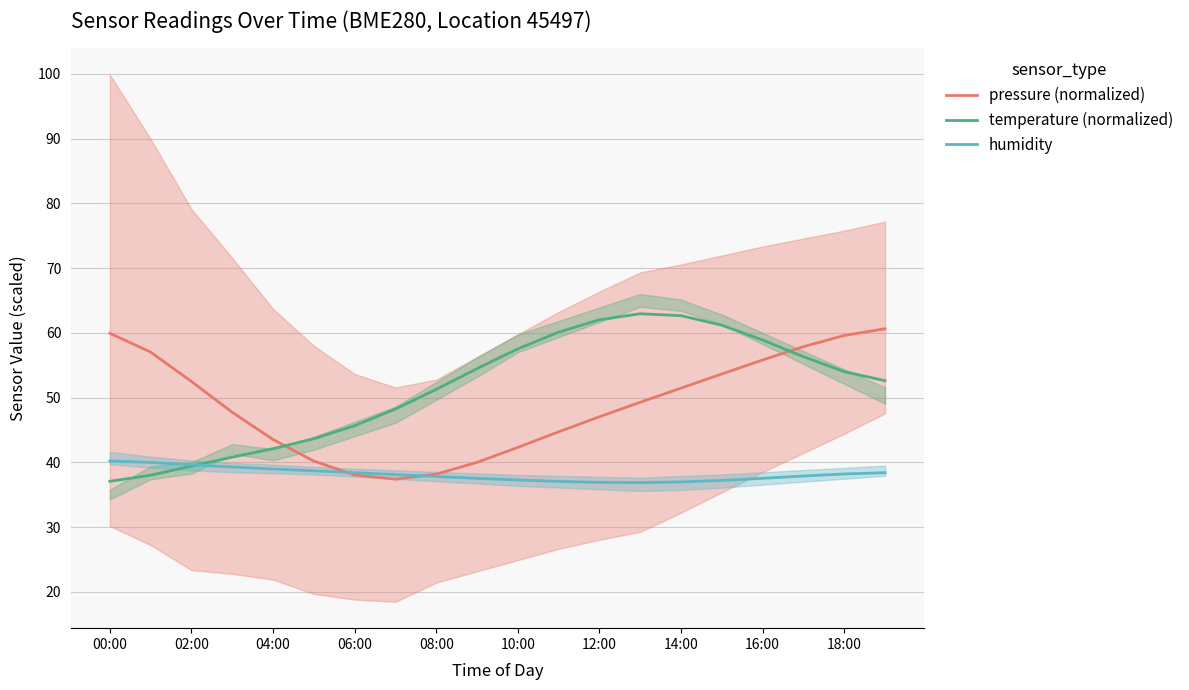

At which label does temperature (normalized) reach its peak?

13